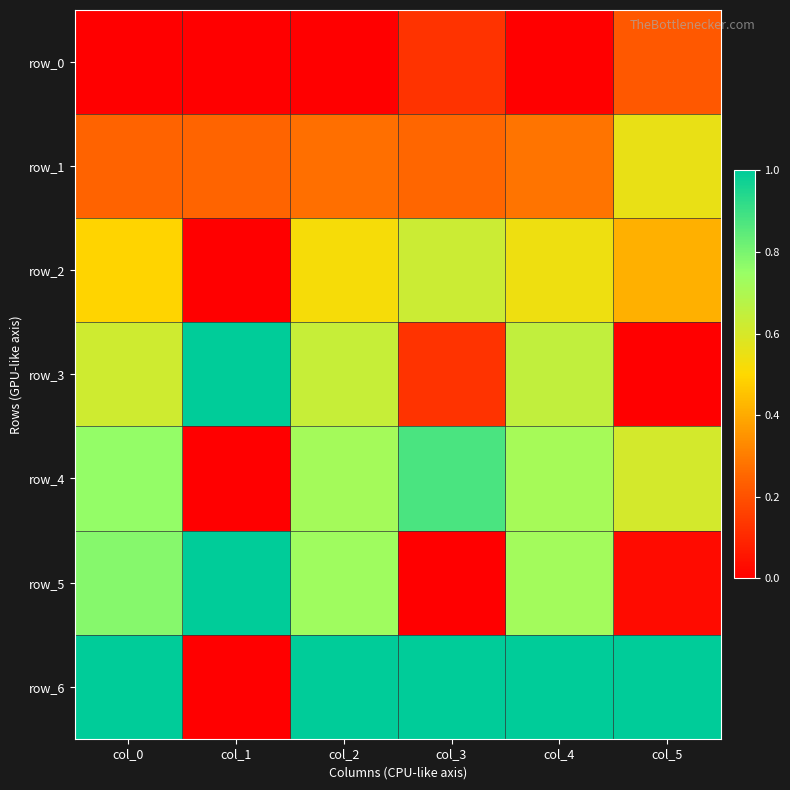

Rank the series by their maximum value, from lowest to highest.

row_0, row_1, row_2, row_4, row_3, row_5, row_6